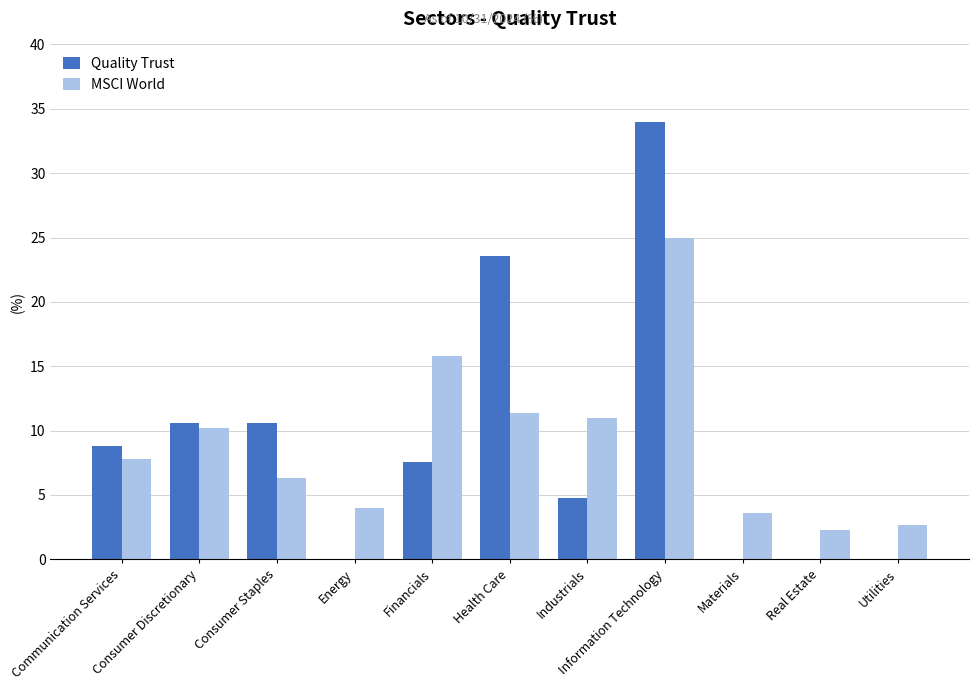

What are all the series names shown in the legend?

Quality Trust, MSCI World